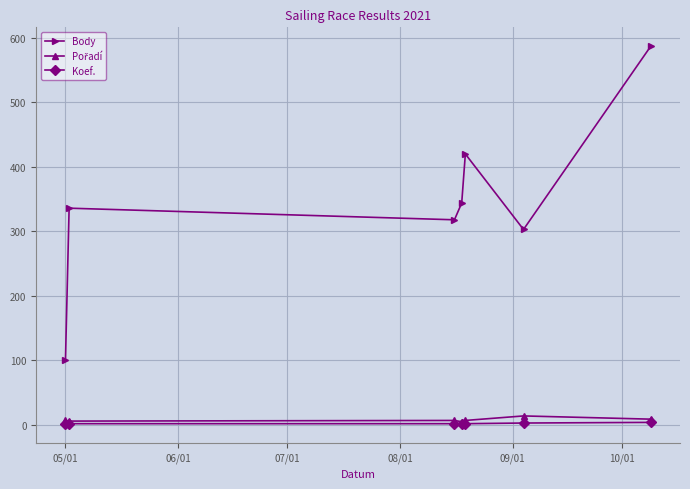

Which series has the widest spread of values?

Body